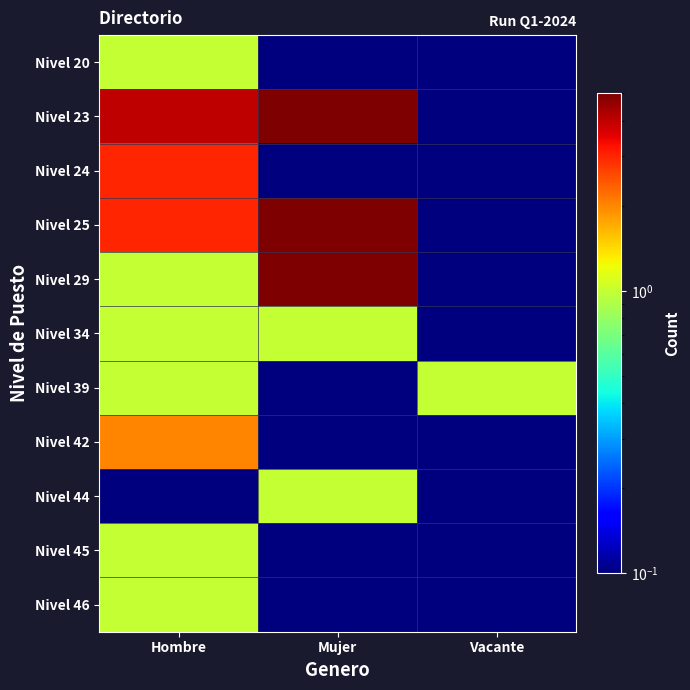

Reading right to left, list all the values displayed in this chart.

Nivel 20: Vacante=0.1	Mujer=0.1	Hombre=1.0
Nivel 23: Vacante=0.1	Mujer=5.0	Hombre=4.0
Nivel 24: Vacante=0.1	Mujer=0.1	Hombre=3.0
Nivel 25: Vacante=0.1	Mujer=5.0	Hombre=3.0
Nivel 29: Vacante=0.1	Mujer=5.0	Hombre=1.0
Nivel 34: Vacante=0.1	Mujer=1.0	Hombre=1.0
Nivel 39: Vacante=1.0	Mujer=0.1	Hombre=1.0
Nivel 42: Vacante=0.1	Mujer=0.1	Hombre=2.0
Nivel 44: Vacante=0.1	Mujer=1.0	Hombre=0.1
Nivel 45: Vacante=0.1	Mujer=0.1	Hombre=1.0
Nivel 46: Vacante=0.1	Mujer=0.1	Hombre=1.0